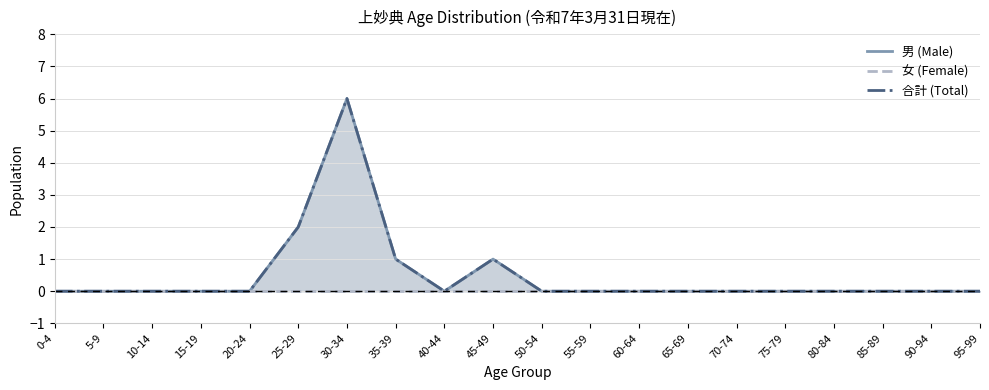

What is the difference between the maximum and minimum values in the 合計 (Total) series?

6